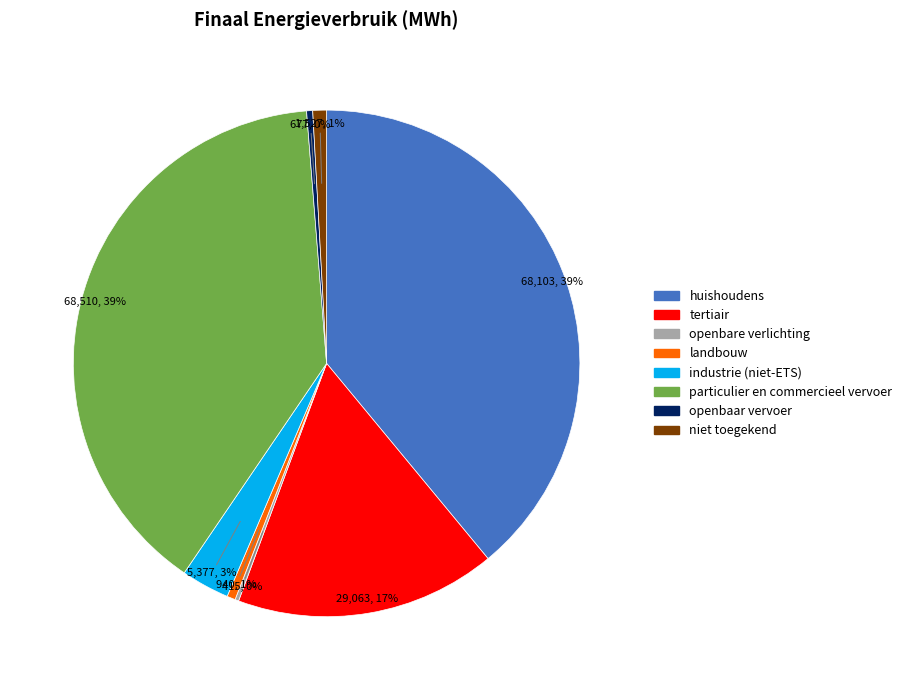

Does landbouw represent more than half of the total?

No